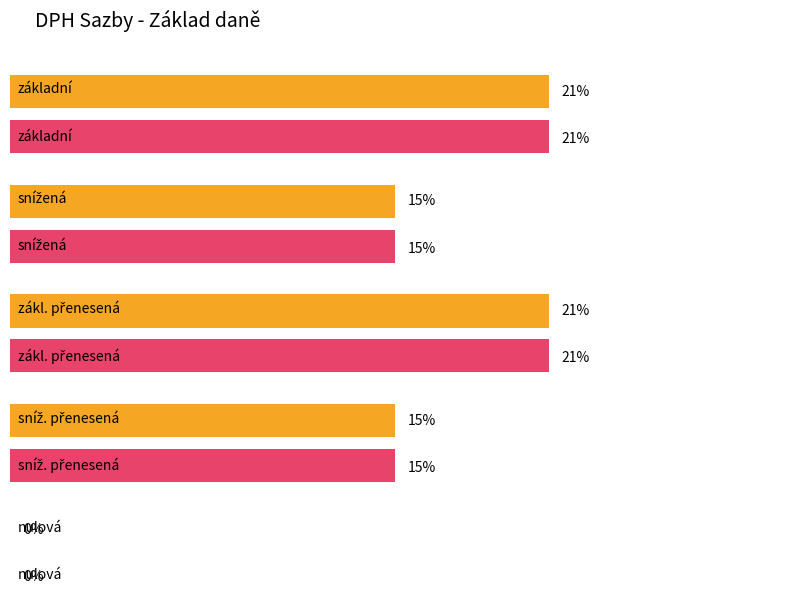

How many distinct data groups are displayed?

2